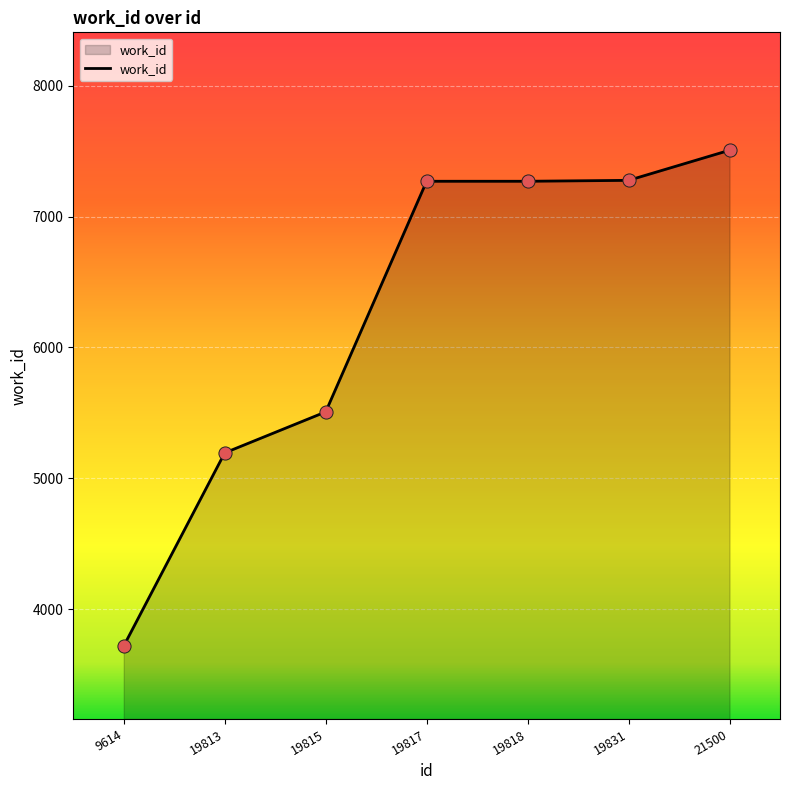

What is the change in value from 19813 to 19818?

+2075